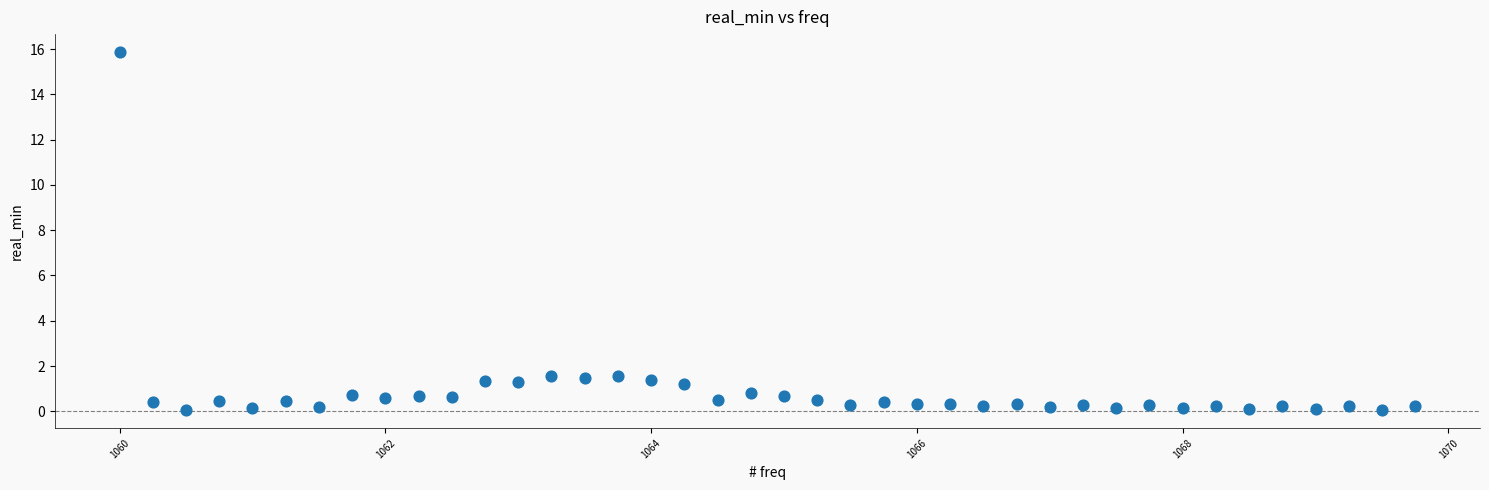

What is the range of Y values (max minus min)?

15.8